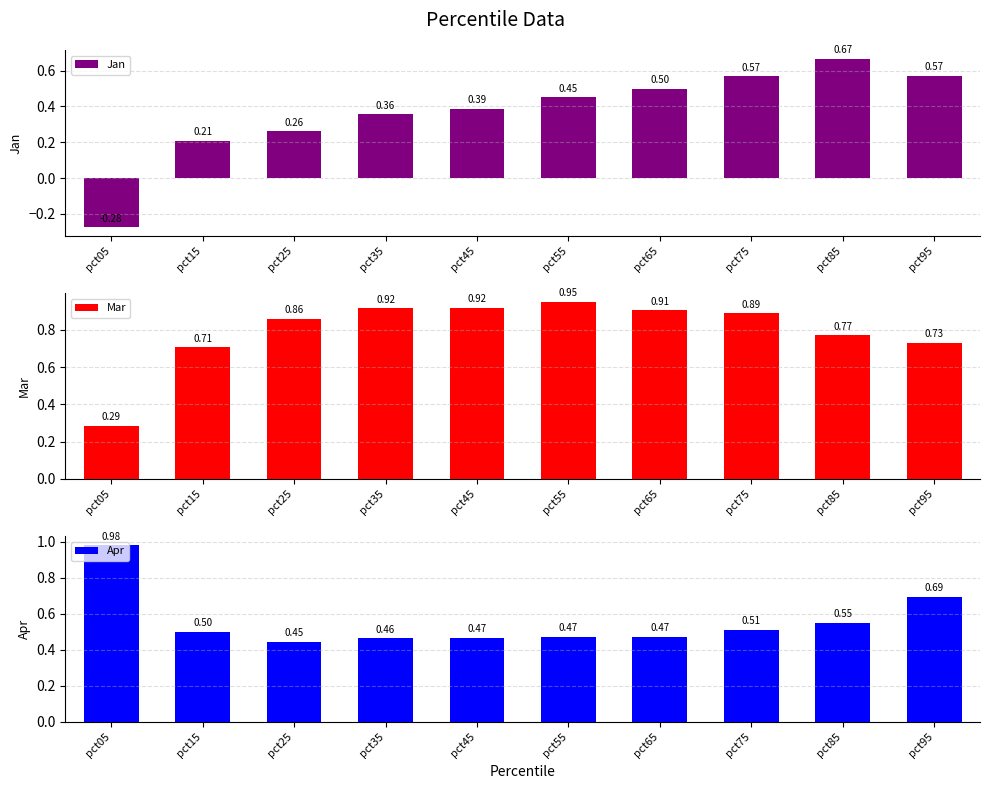

Rank the series by their maximum value, from highest to lowest.

Apr, Mar, Jan